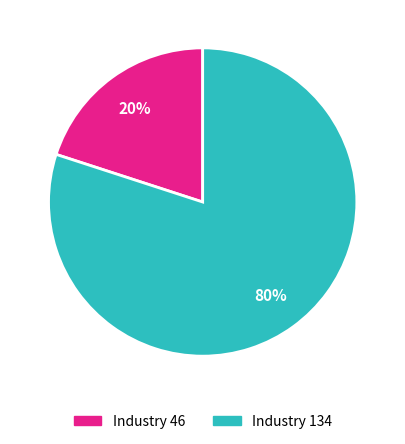

To the nearest percent, what is the difference between the Industry 134 and Industry 46 slice percentages?

60%